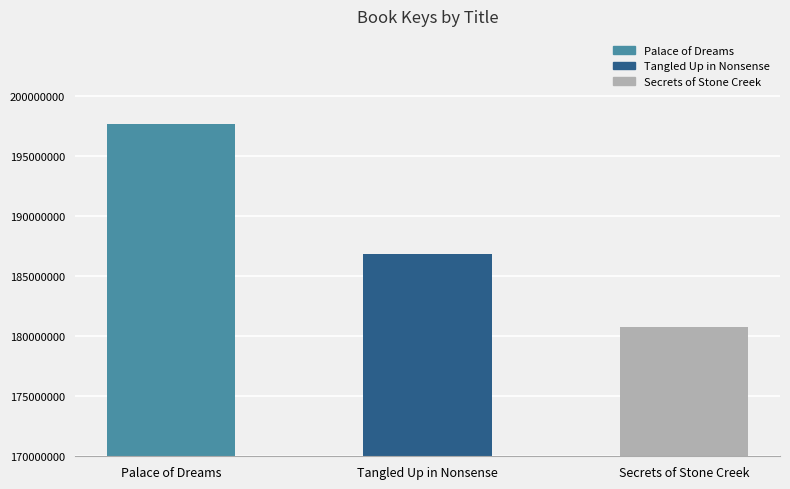

True or false: the data shows 180753450 at Secrets of Stone Creek.

True